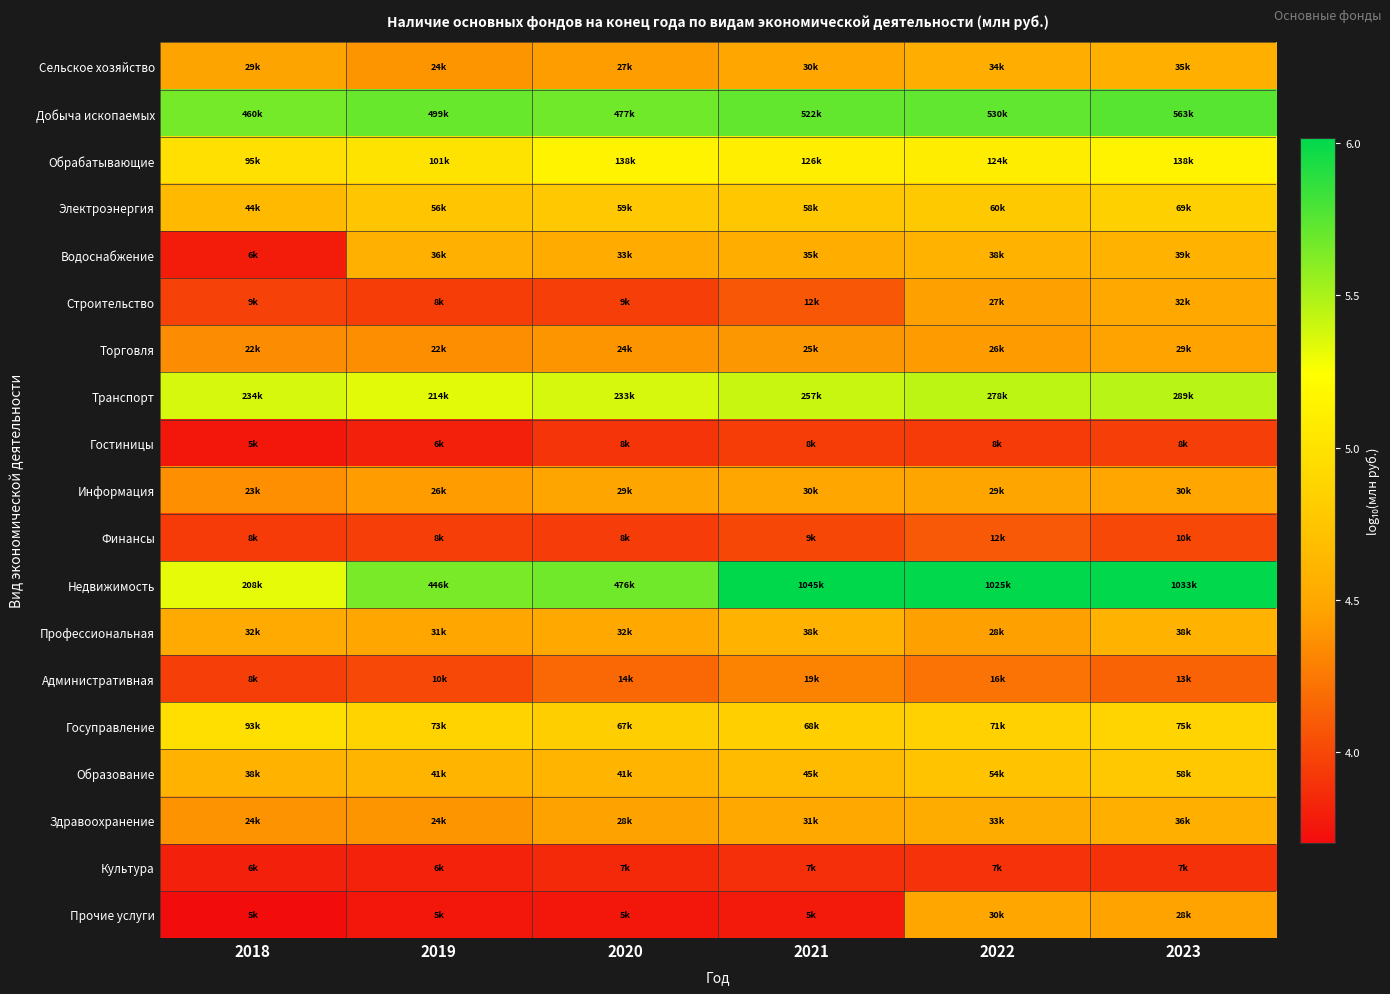

At 2021, list the series in order from smallest to largest.

Прочие услуги, Культура, Гостиницы, Финансы, Строительство, Административная, Торговля, Информация, Сельское хозяйство, Здравоохранение, Водоснабжение, Профессиональная, Образование, Электроэнергия, Госуправление, Обрабатывающие, Транспорт, Добыча ископаемых, Недвижимость